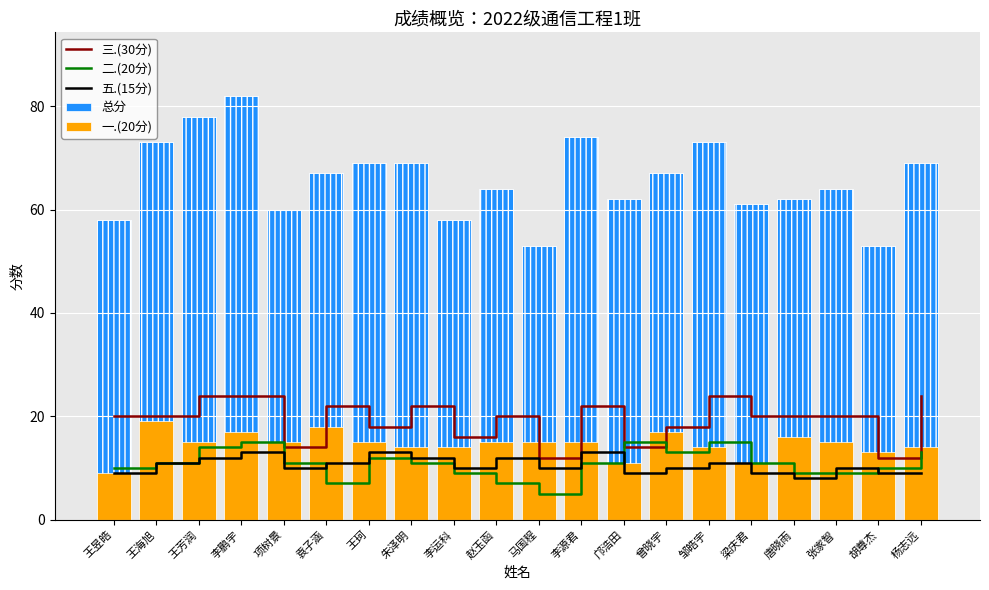

What is the label of the 12th bar from the left?

李源君